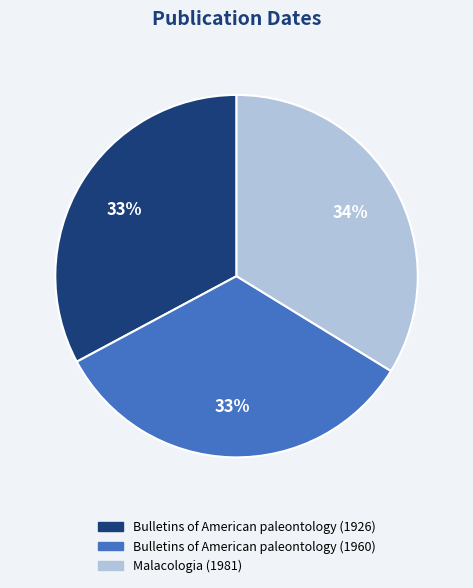

How many segments does this pie chart have?

3